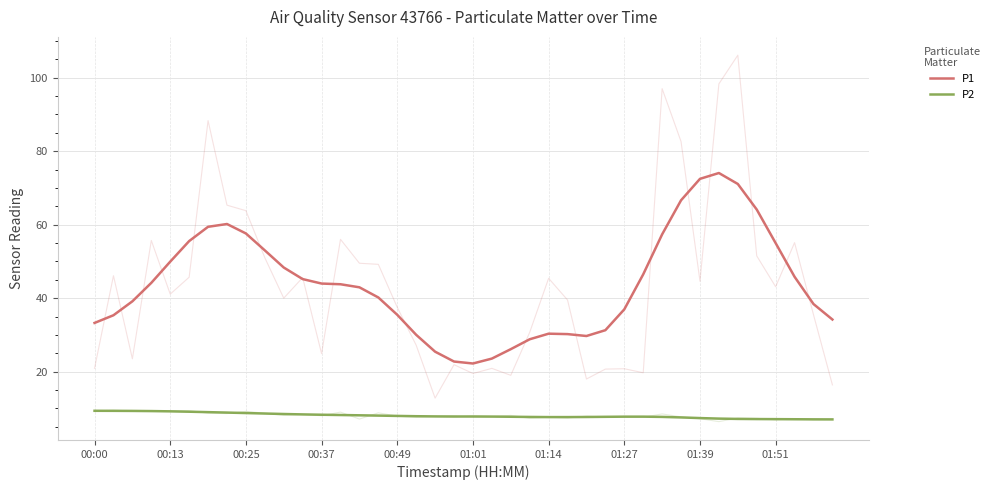

True or false: P2 and P1 cross at least once.

False